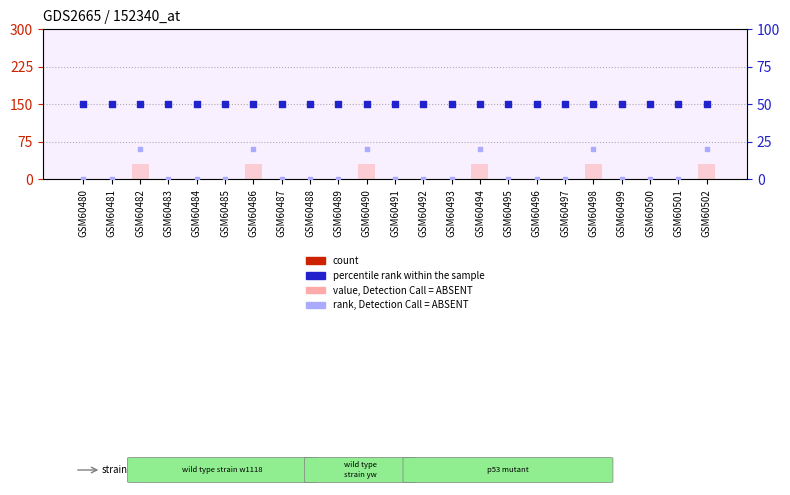

Which series has the largest total across all categories?

percentile rank within the sample